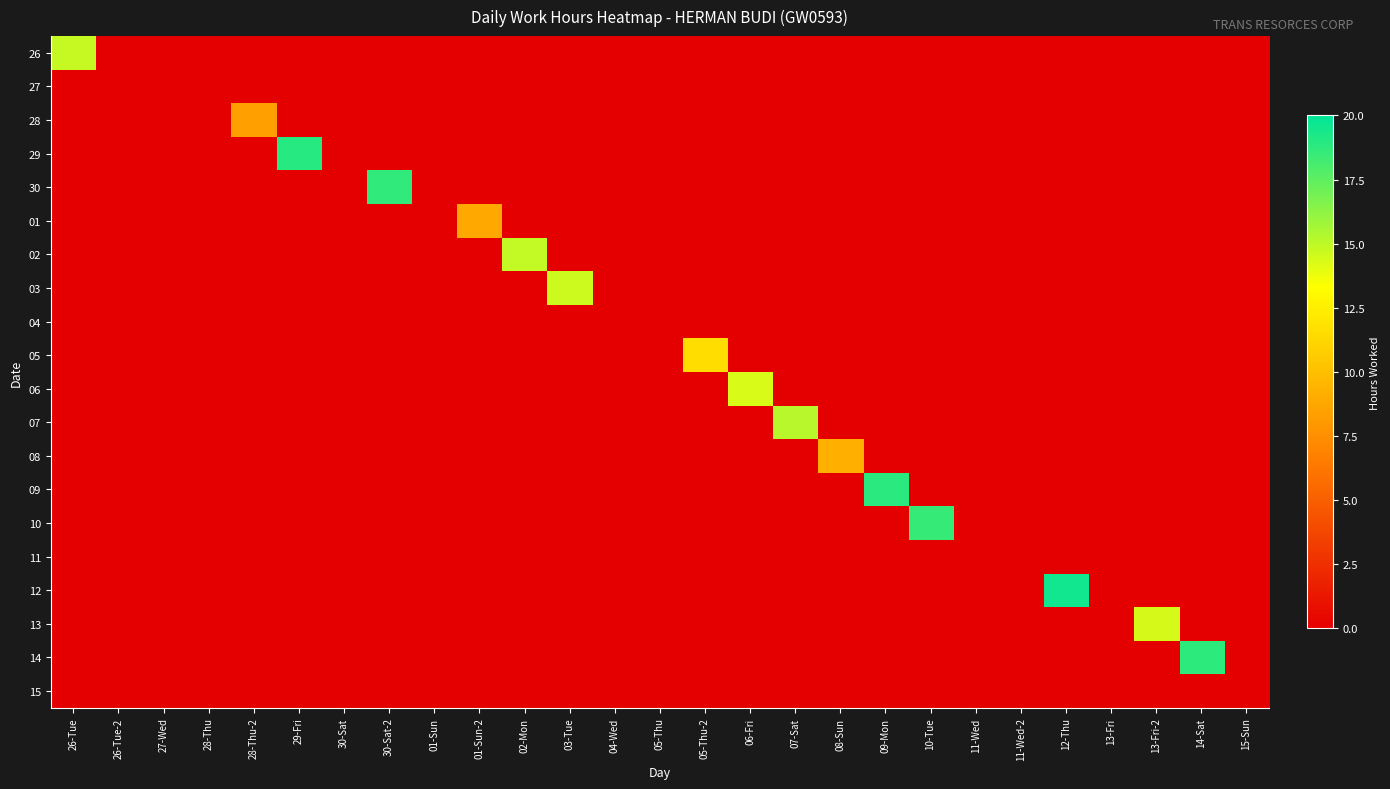

Between 12-Thu and 28-Thu, which is larger?

12-Thu